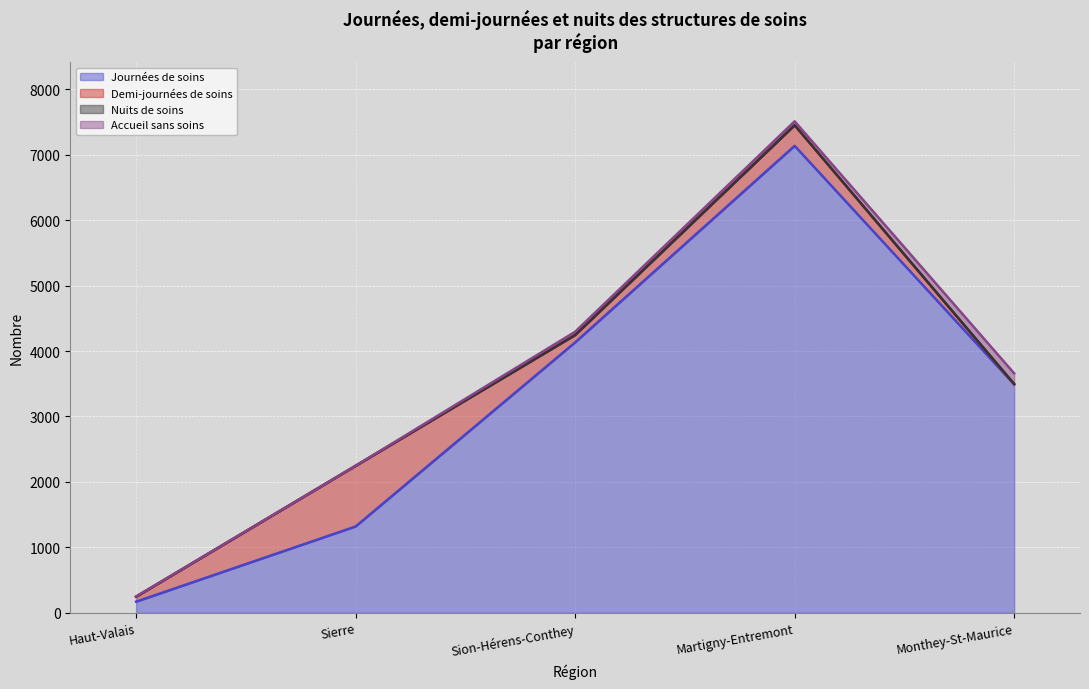

At which category does Journées de soins reach its first local peak?

Martigny-Entremont